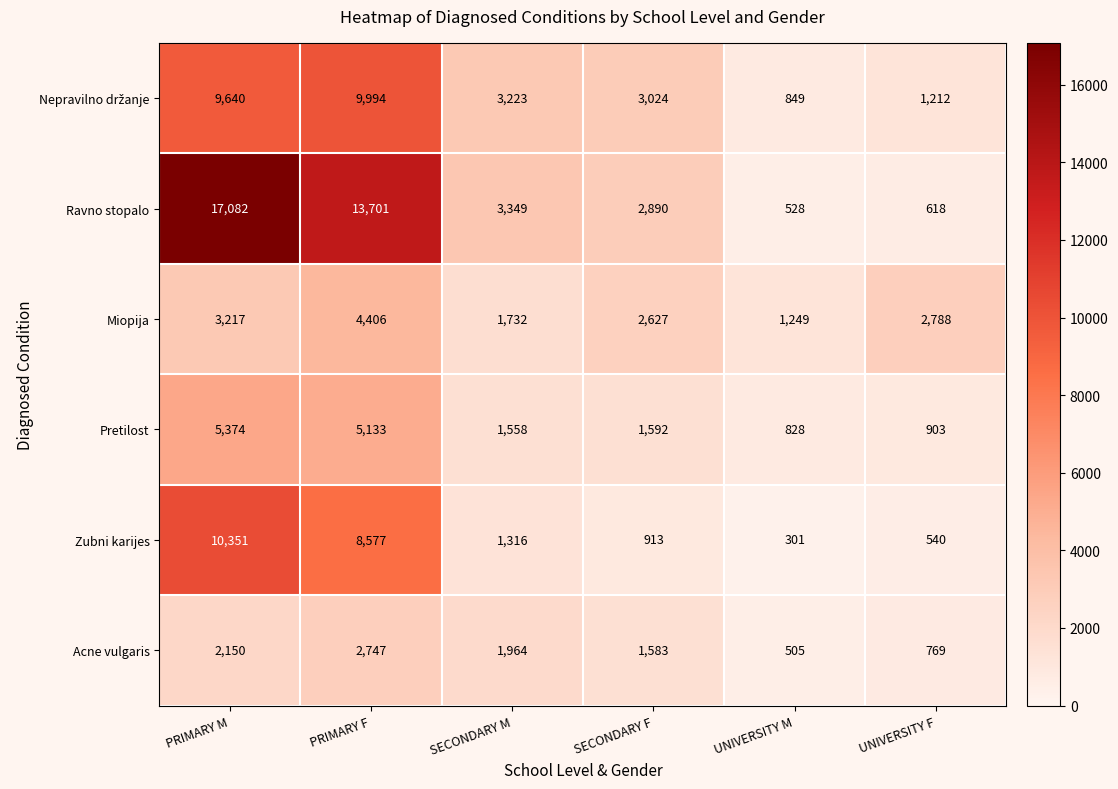

Count the number of data series in this chart.

6